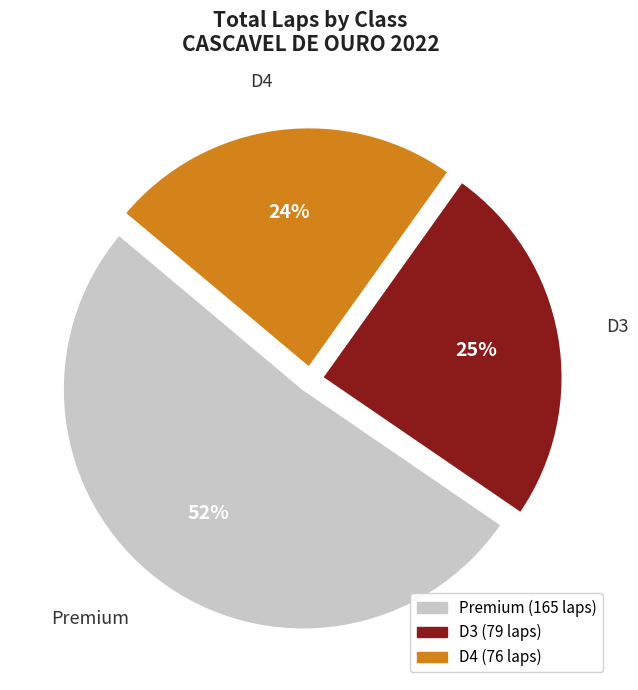

To the nearest percent, what is the difference between the largest and smallest slice percentages?

28%